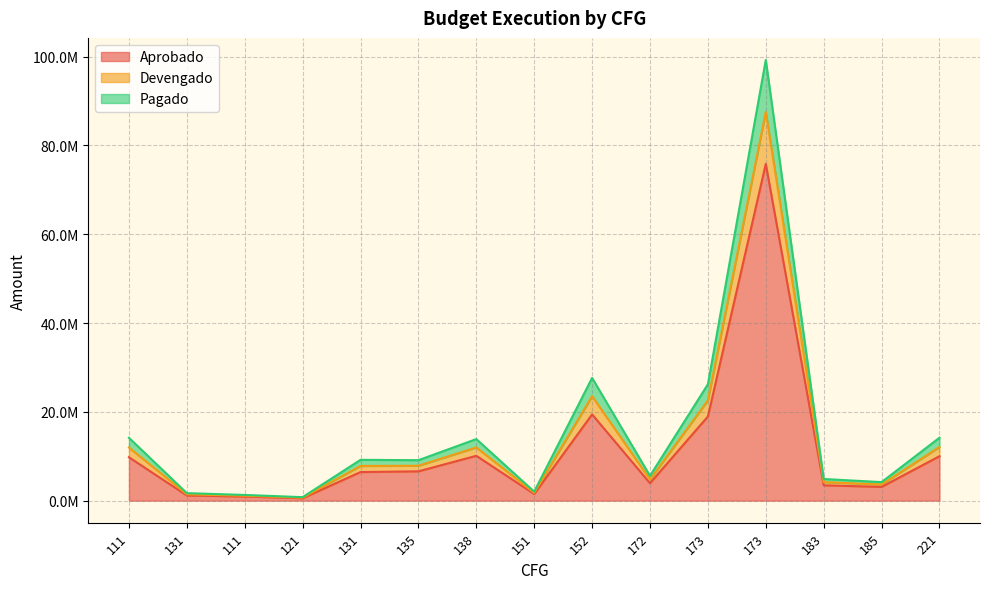

Does the chart display data point markers on the line(s)?

No